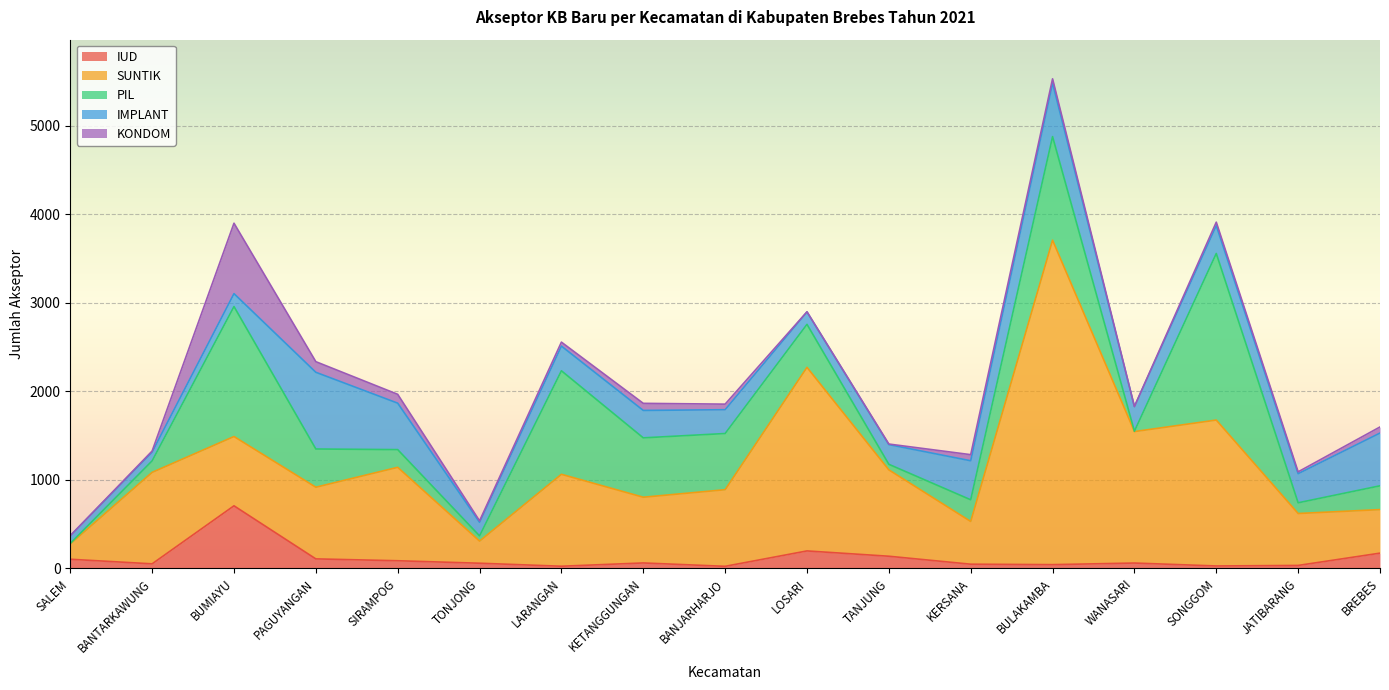

What is the value of the IUD point at the 12th from the left?

46